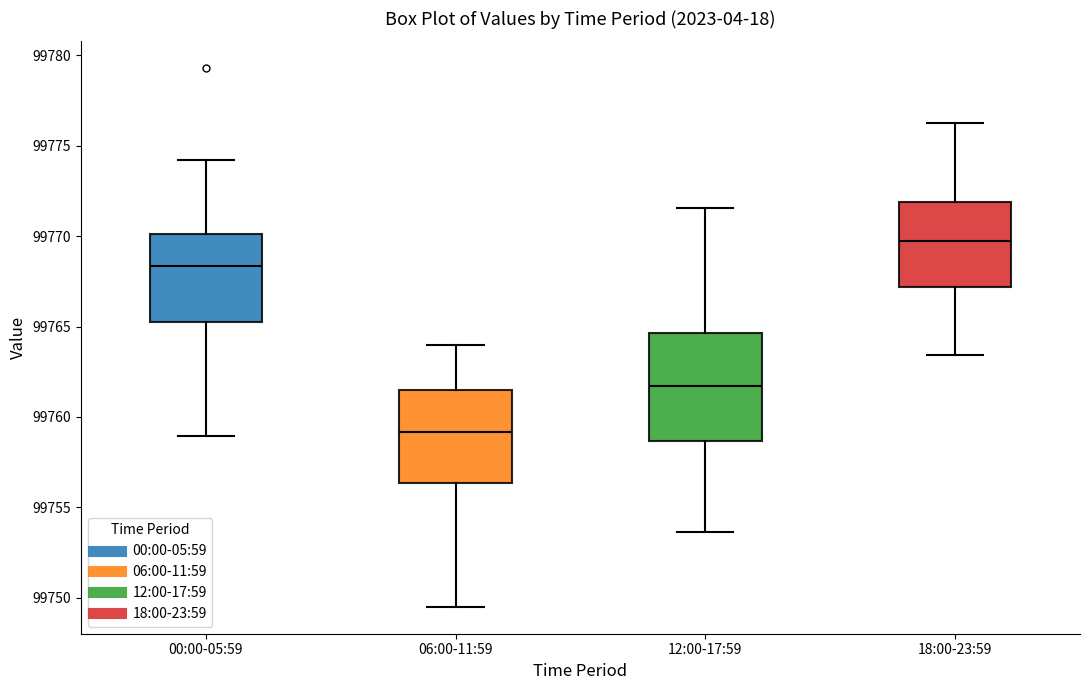

Comparing the boxes themselves (not the whiskers), which one is the tallest?

12:00-17:59